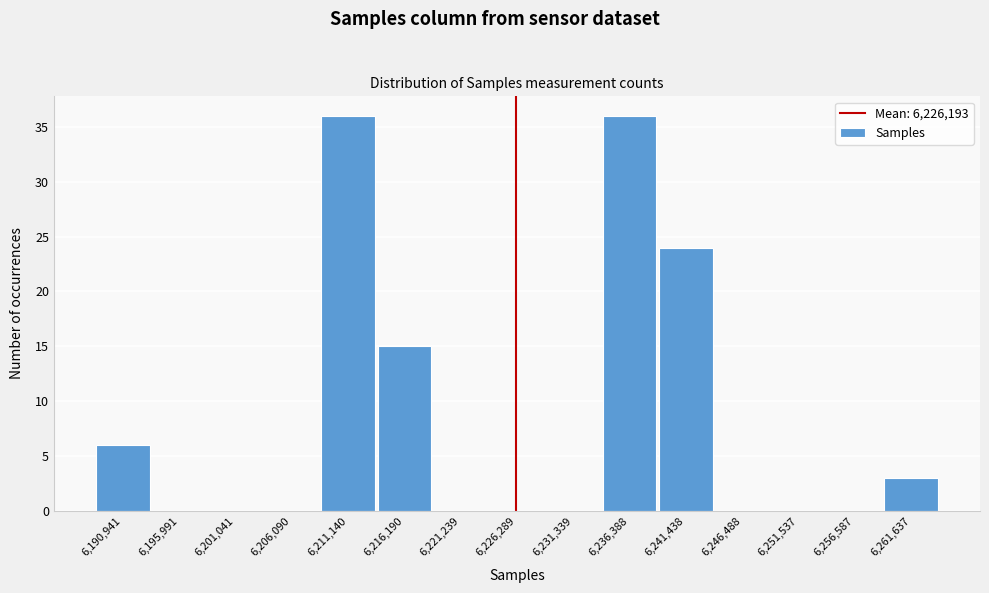

Reading left to right, list every bar in this chart as the range it spans on the x-axis followed by its height. Neither the bar edges nor the heights are printed on the chart, so give them approximately, as read against the axes.

6188000 to 6193000: 6
6193000 to 6199000: 0
6199000 to 6204000: 0
6204000 to 6209000: 0
6209000 to 6214000: 36
6214000 to 6219000: 15
6219000 to 6224000: 0
6224000 to 6229000: 0
6229000 to 6234000: 0
6234000 to 6239000: 36
6239000 to 6244000: 24
6244000 to 6249000: 0
6249000 to 6254000: 0
6254000 to 6259000: 0
6259000 to 6264000: 3